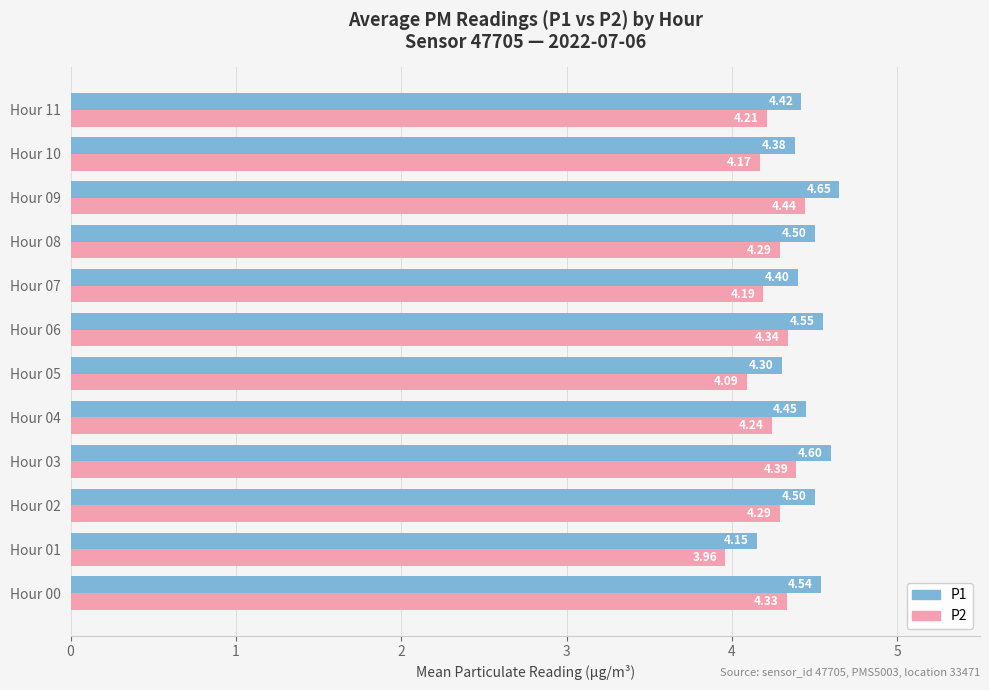

Which series has the widest spread of values?

P1